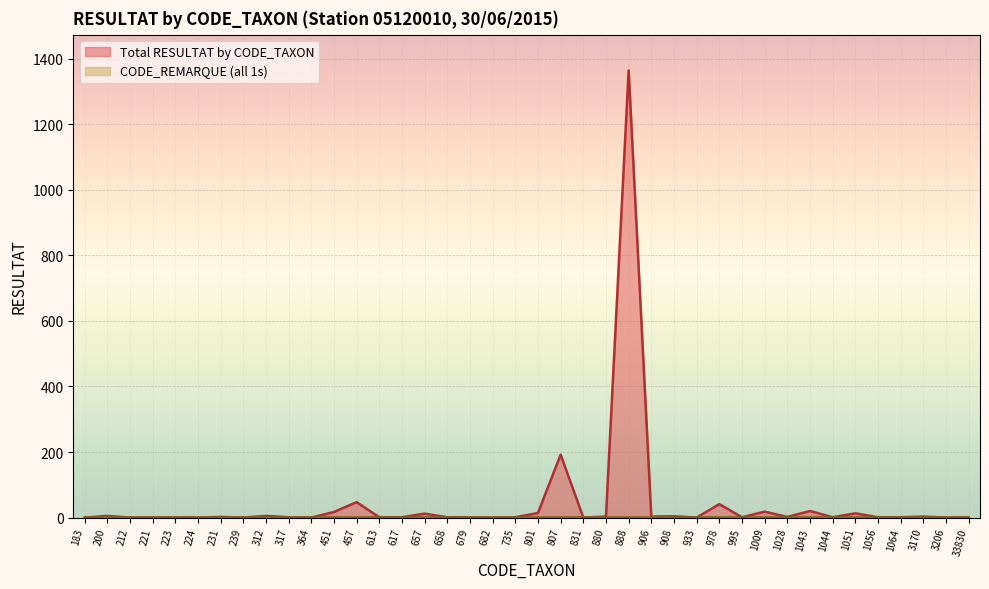

List the labels in order of value, largest first.

888, 807, 457, 978, 1043, 1009, 451, 801, 1051, 657, 200, 312, 908, 880, 906, 3170, 231, 1028, 221, 317, 613, 617, 658, 679, 735, 995, 1044, 1056, 1064, 183, 212, 223, 224, 239, 364, 682, 831, 933, 3206, 33830